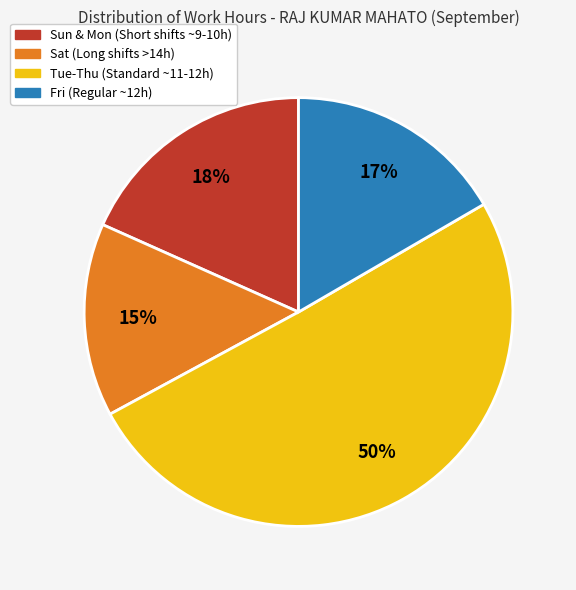

To the nearest percent, what is the average slice percentage?

25%